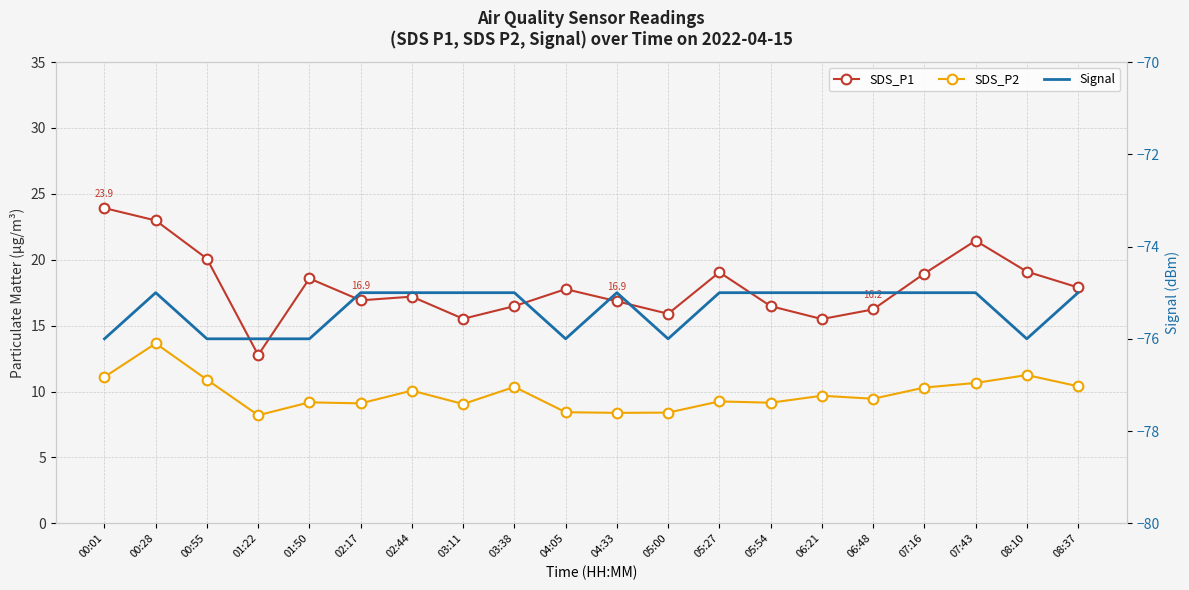

What position from the right is 01:50?

16